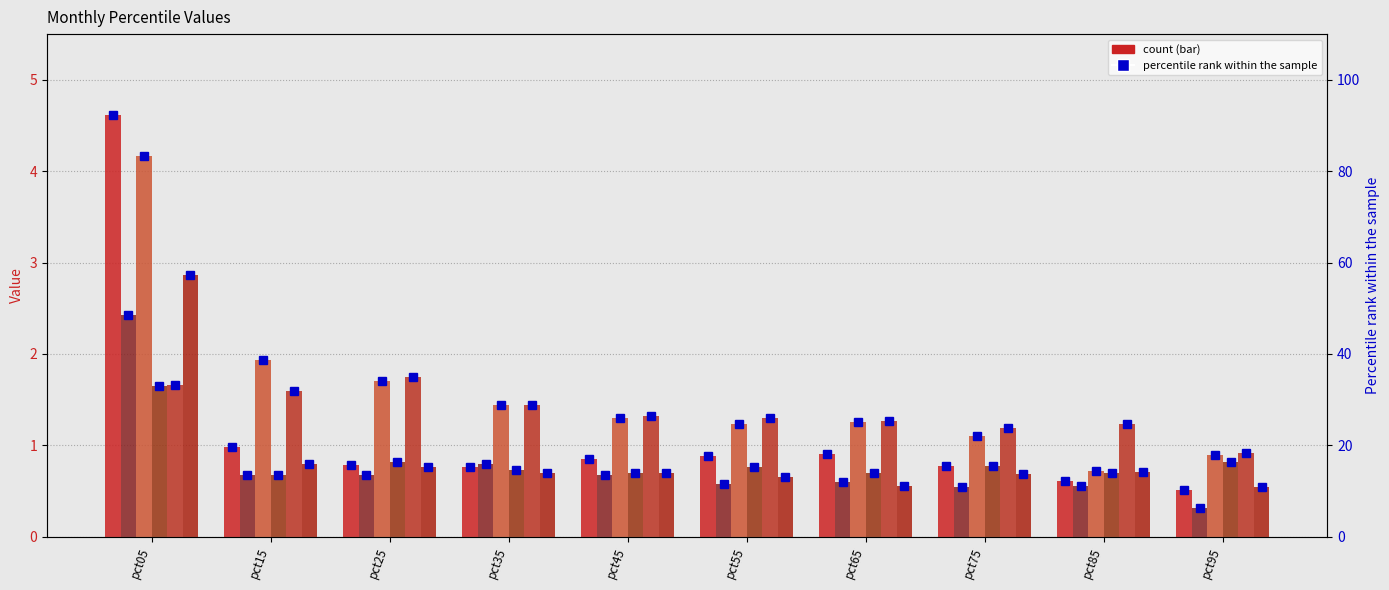

What is the value of the Jan bar at the 5th from the left?

0.8